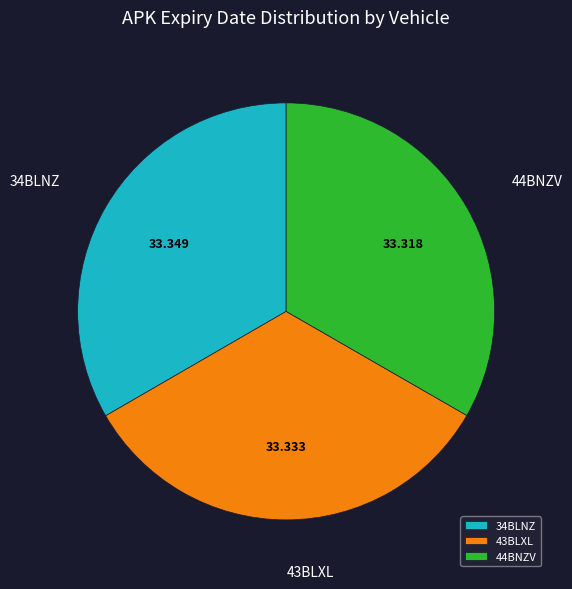

Does 43BLXL represent more than half of the total?

No